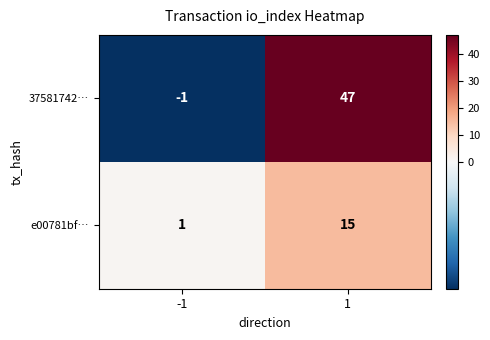

At which category is the sum across all series the highest?

1